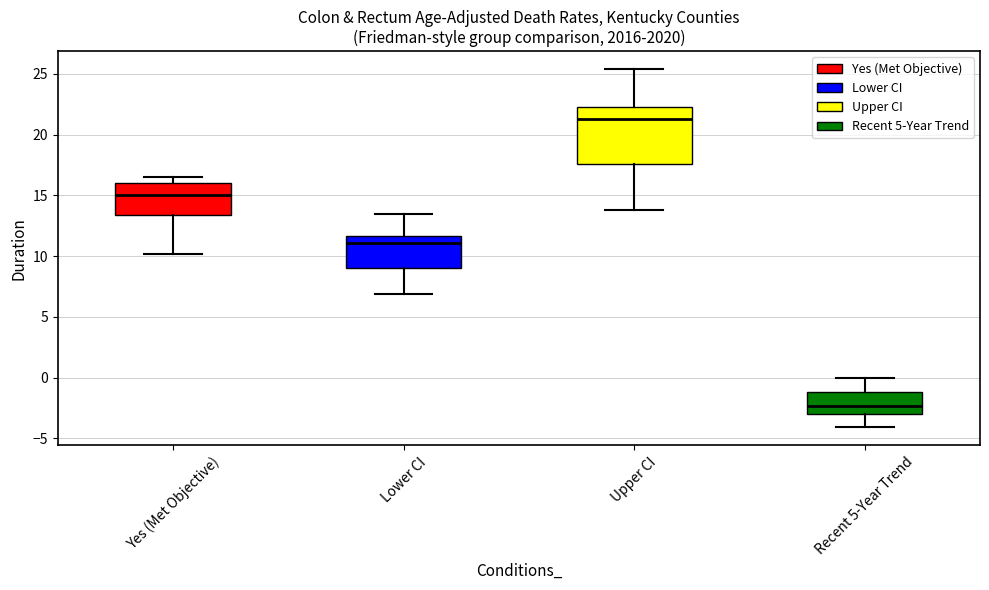

Reading left to right, transcribe this box plot: for each box, give where its median line is, the range the box spans, and where its two whiskers end, as read against the y-axis. The values are not printed on the chart, so give them approximately, as read against the axis.

Yes (Met Objective): median 15.0, box 13.5 to 16.0, whiskers 10.0 to 16.5
Lower CI: median 11.0, box 9.0 to 11.5, whiskers 7.0 to 13.5
Upper CI: median 21.5, box 17.5 to 22.5, whiskers 14.0 to 25.5
Recent 5-Year Trend: median -2.5, box -3.0 to -1.0, whiskers -4.0 to 0.0